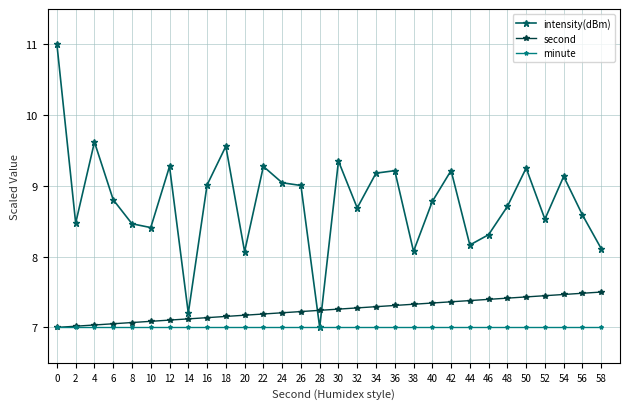

Which series has the widest spread of values?

intensity(dBm)